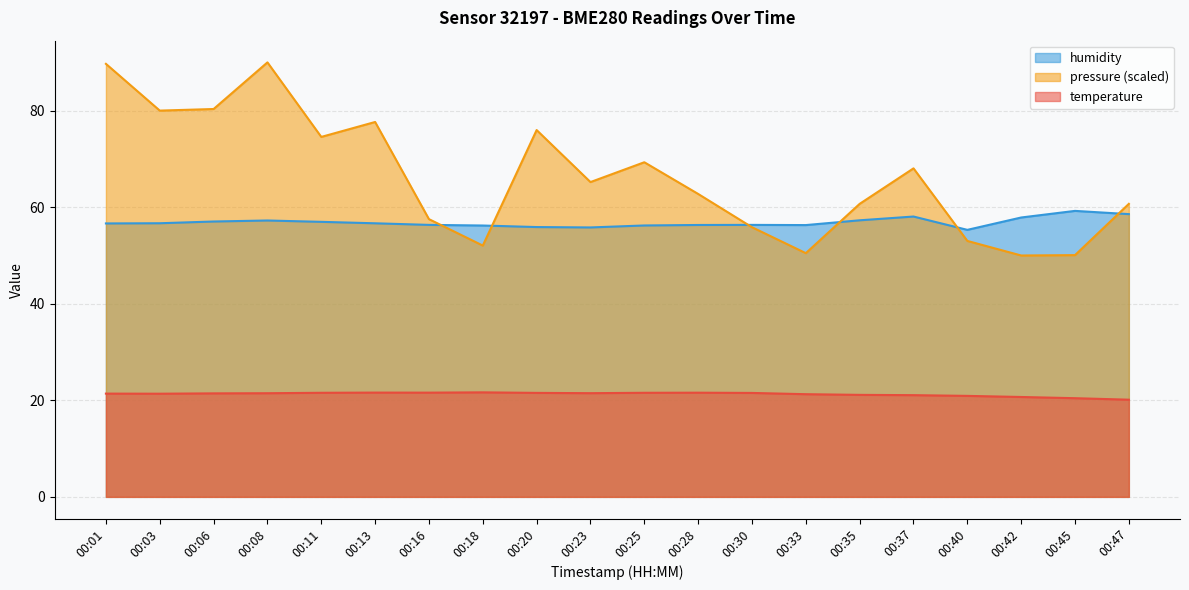

How many data points in temperature are above 21?

16